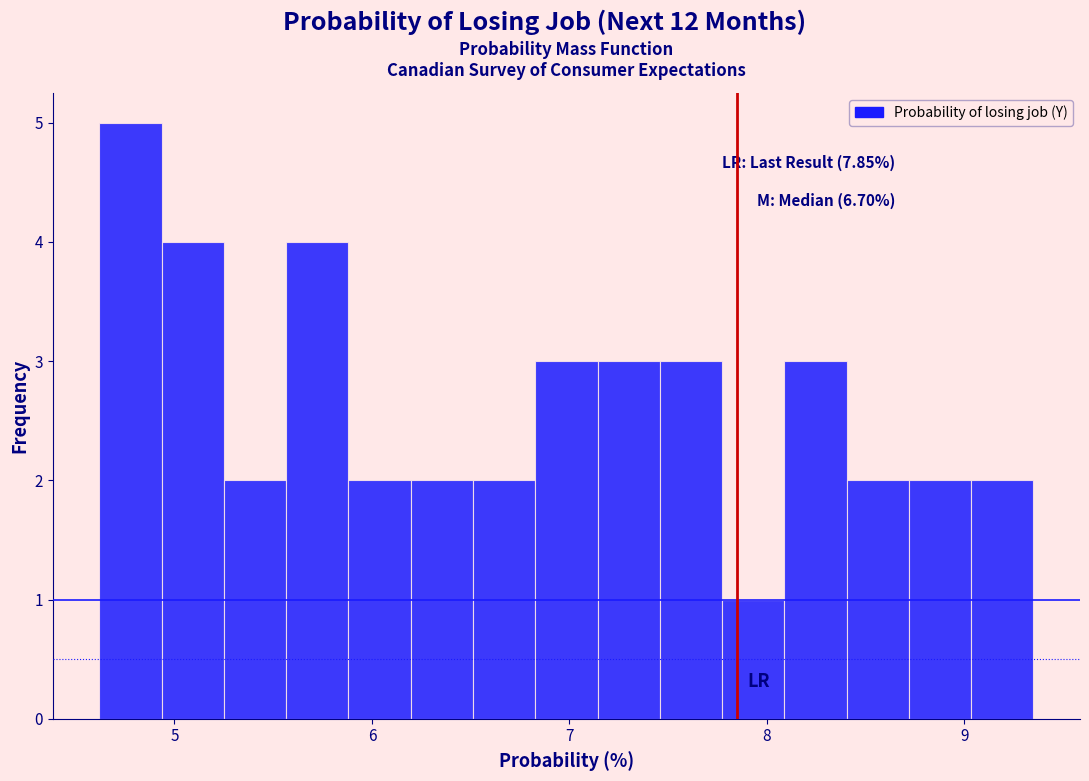

Read against the x-axis, roughly where is the centre of the tallest bar?

4.8